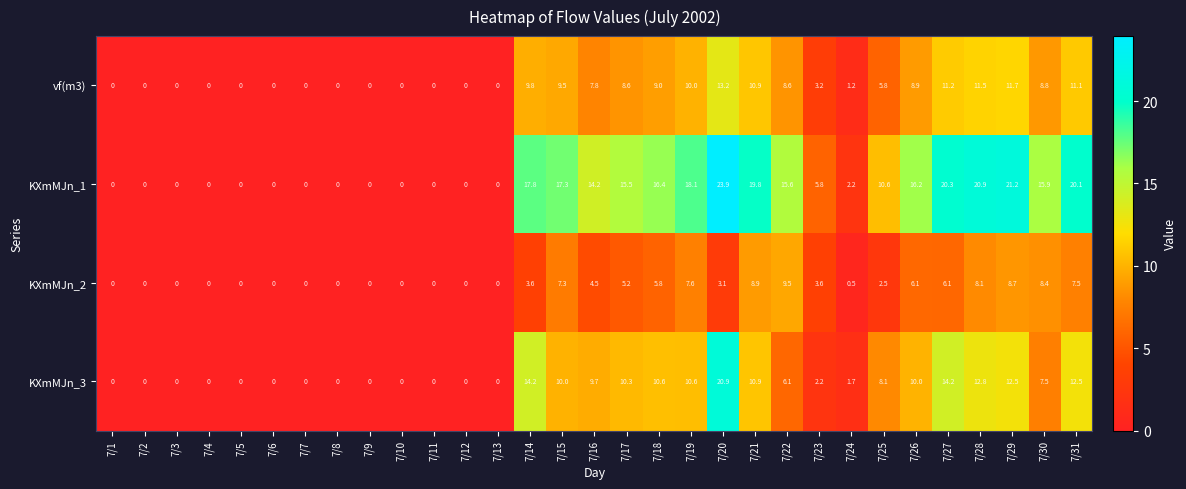

What is the greatest value displayed?

23.9